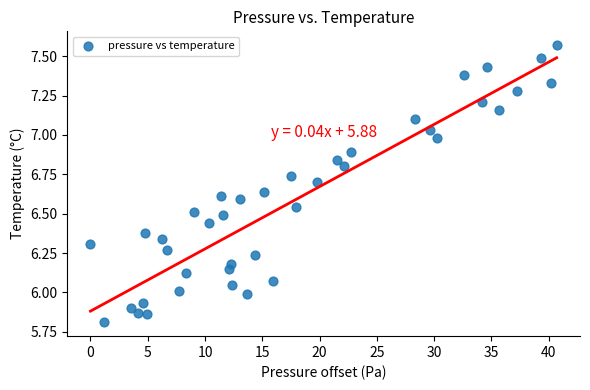

What is the range of Y values (max minus min)?

1.8